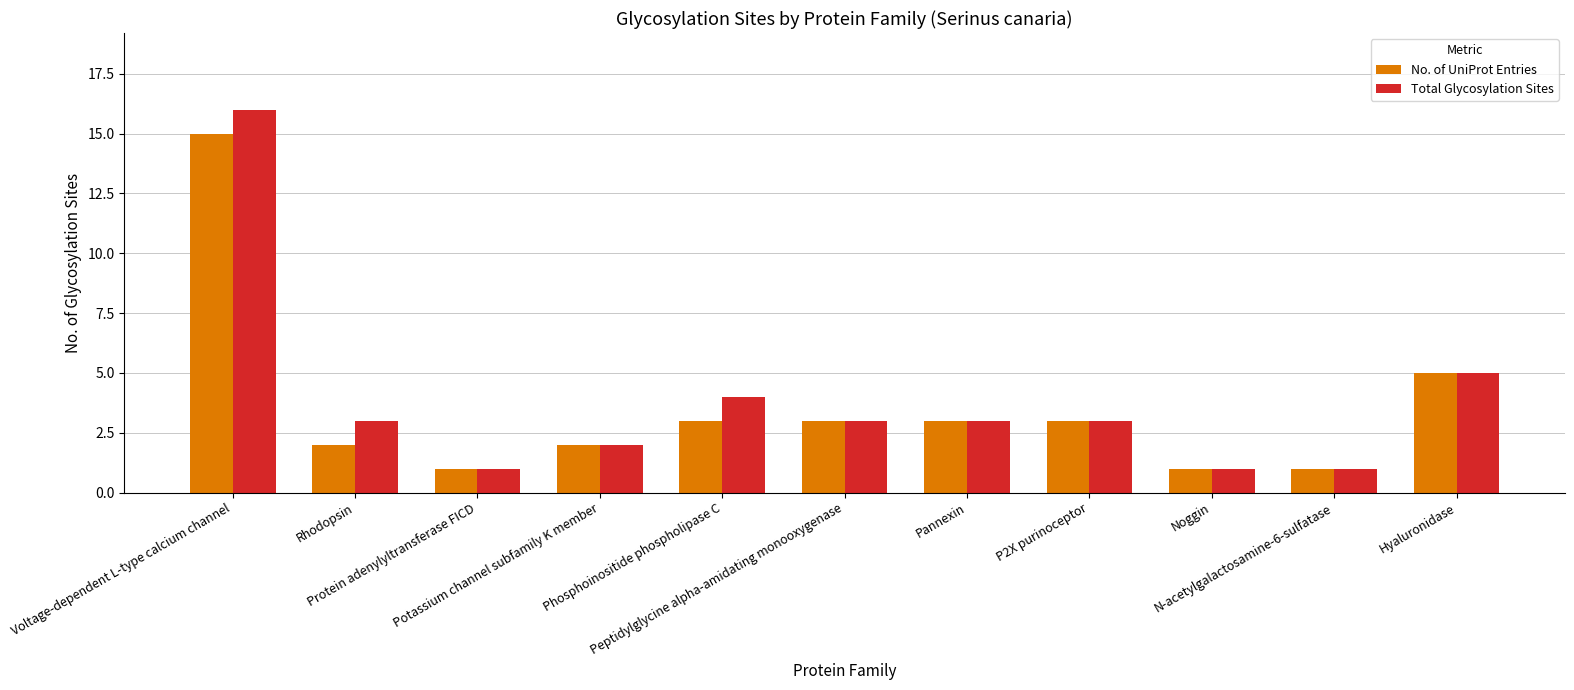

How many bars are there in total?

22